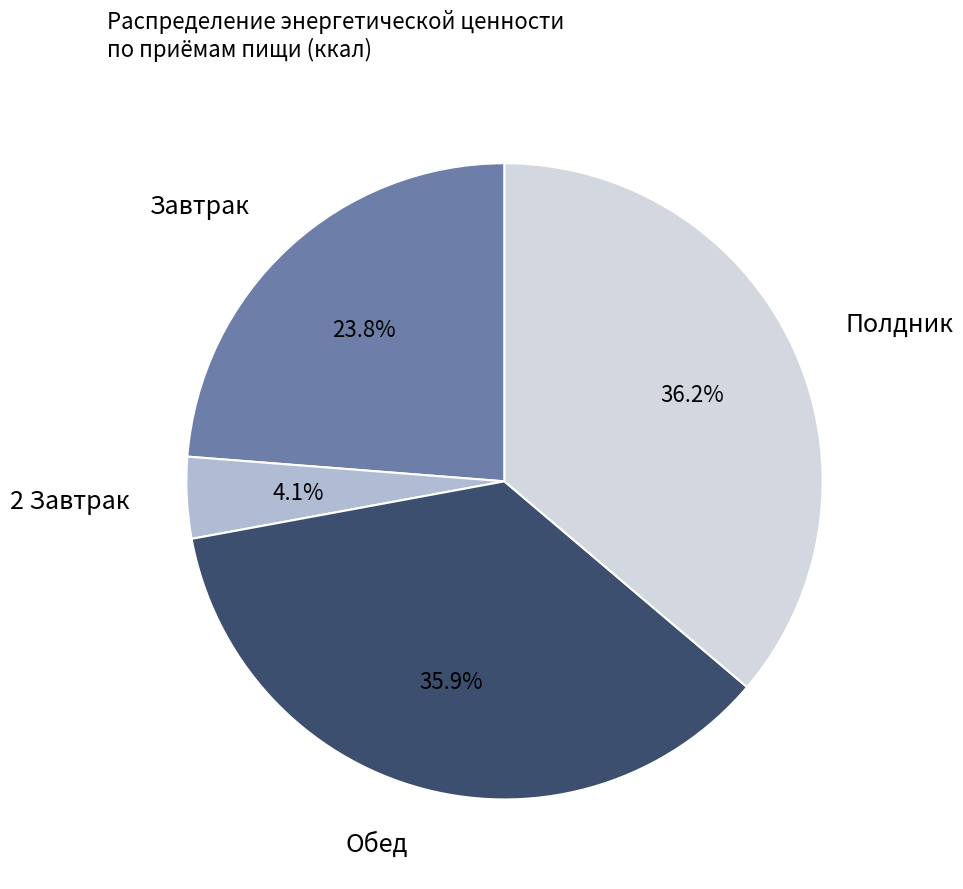

Combined, do 2 Завтрак and Обед account for over 50%?

No